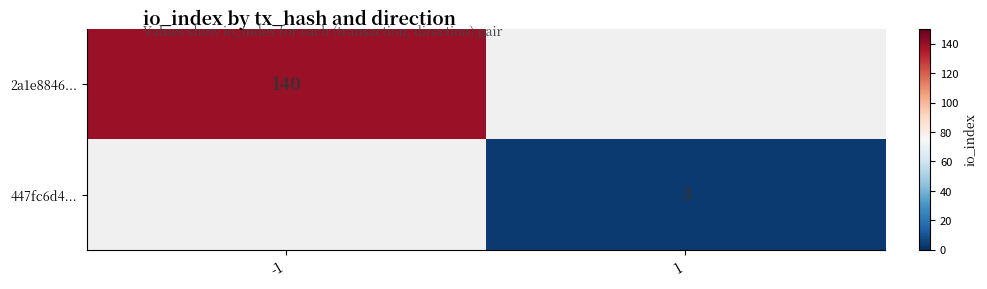

Which category has the highest value across all series?

-1